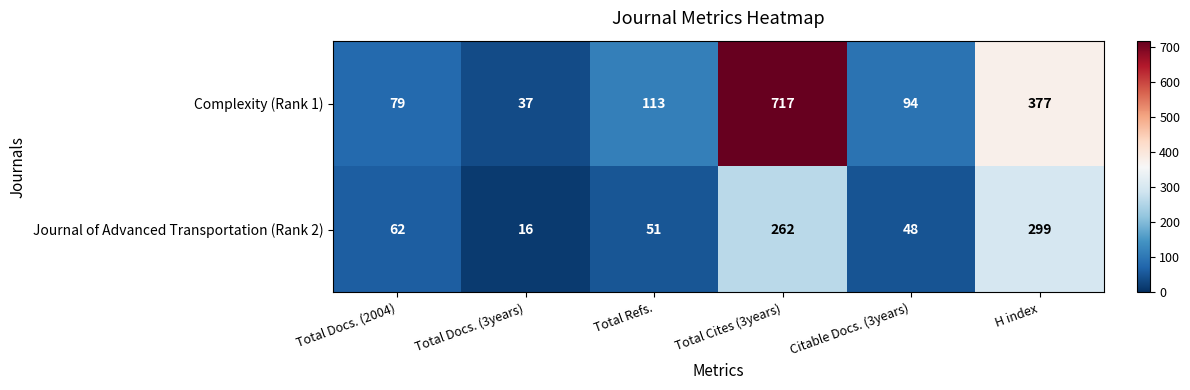

The value of Journal of Advanced Transportation (Rank 2) at Total Docs. (2004) is 62. True or false?

True